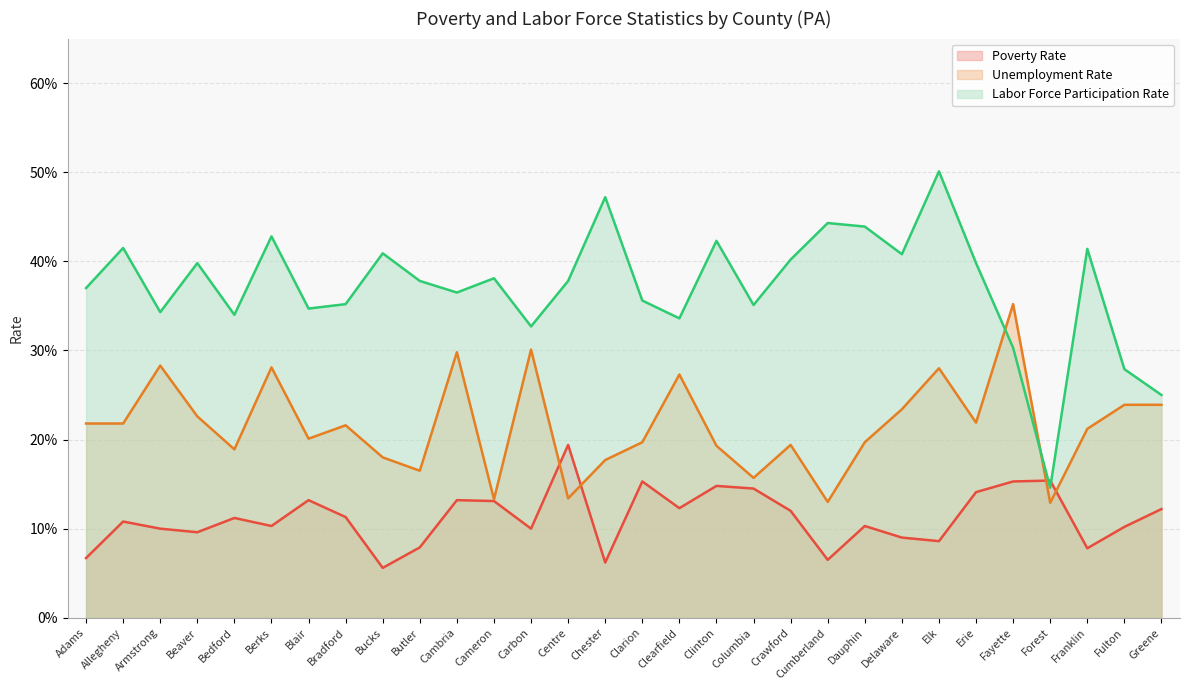

Does the chart display data point markers on the line(s)?

No